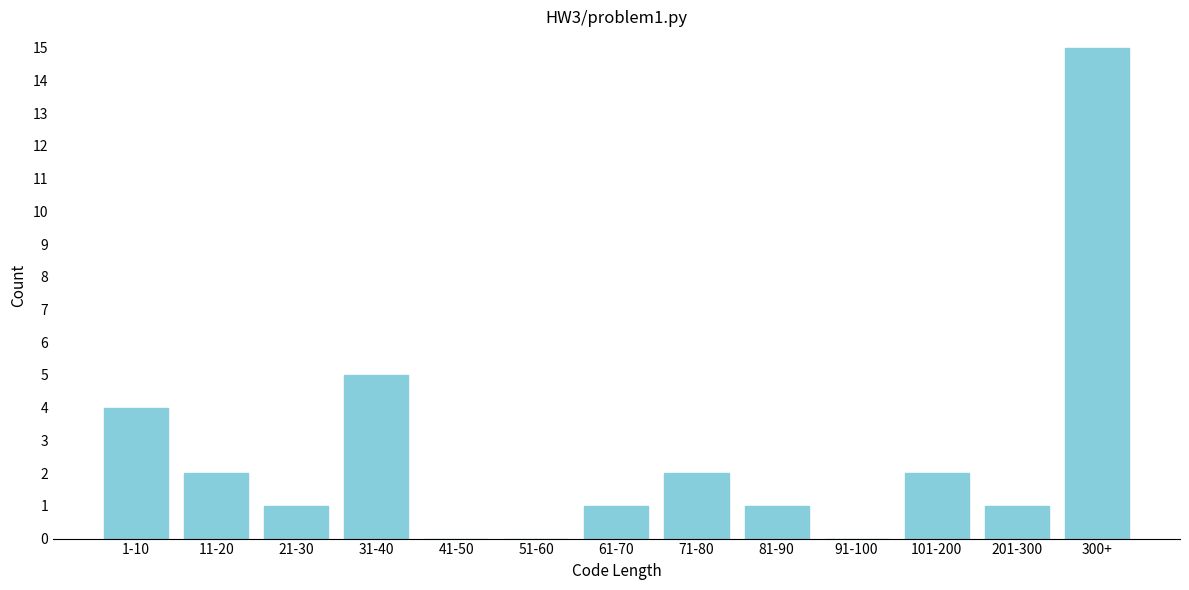

Reading left to right, list all the values displayed in this chart.

1-10=4	11-20=2	21-30=1	31-40=5	41-50=0	51-60=0	61-70=1	71-80=2	81-90=1	91-100=0	101-200=2	201-300=1	300+=15